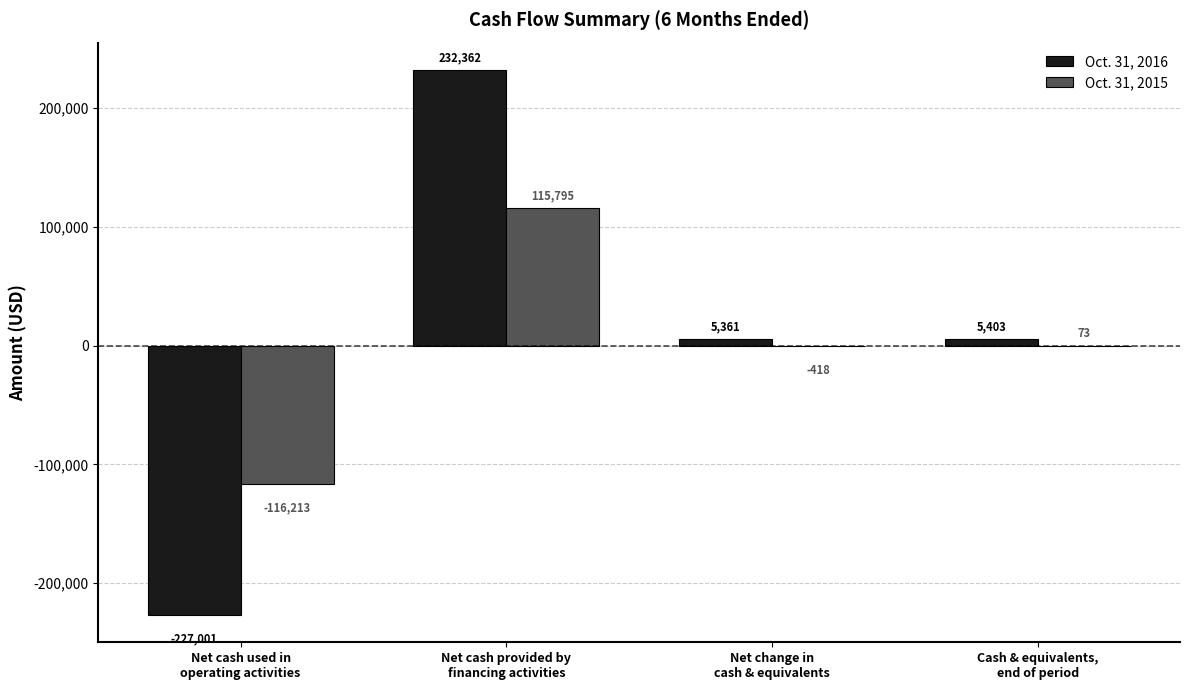

What is the sum of all Oct. 31, 2015 values?

-763